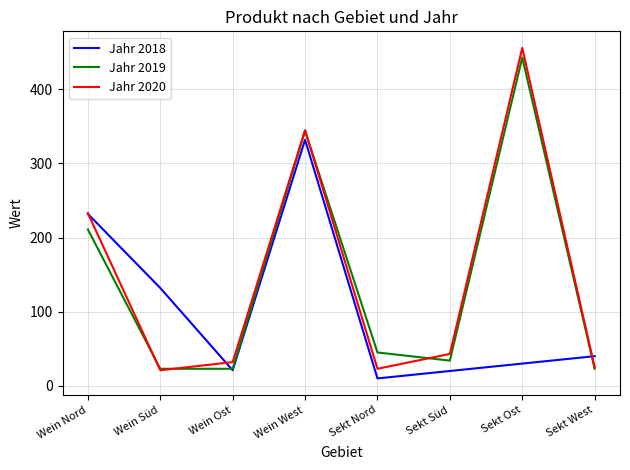

At which category is the sum across all series the highest?

Wein West